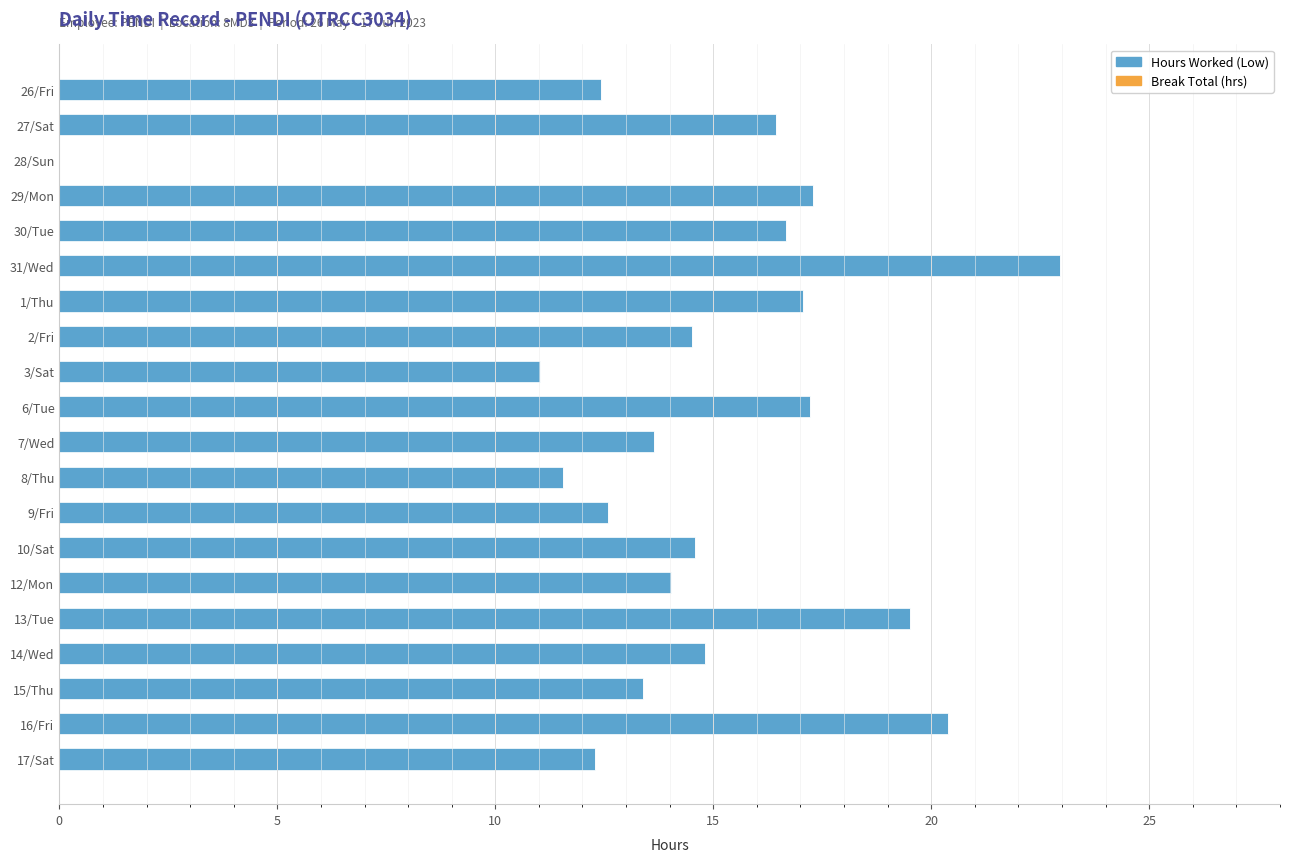

What value does the data have at 31/Wed?

23.0